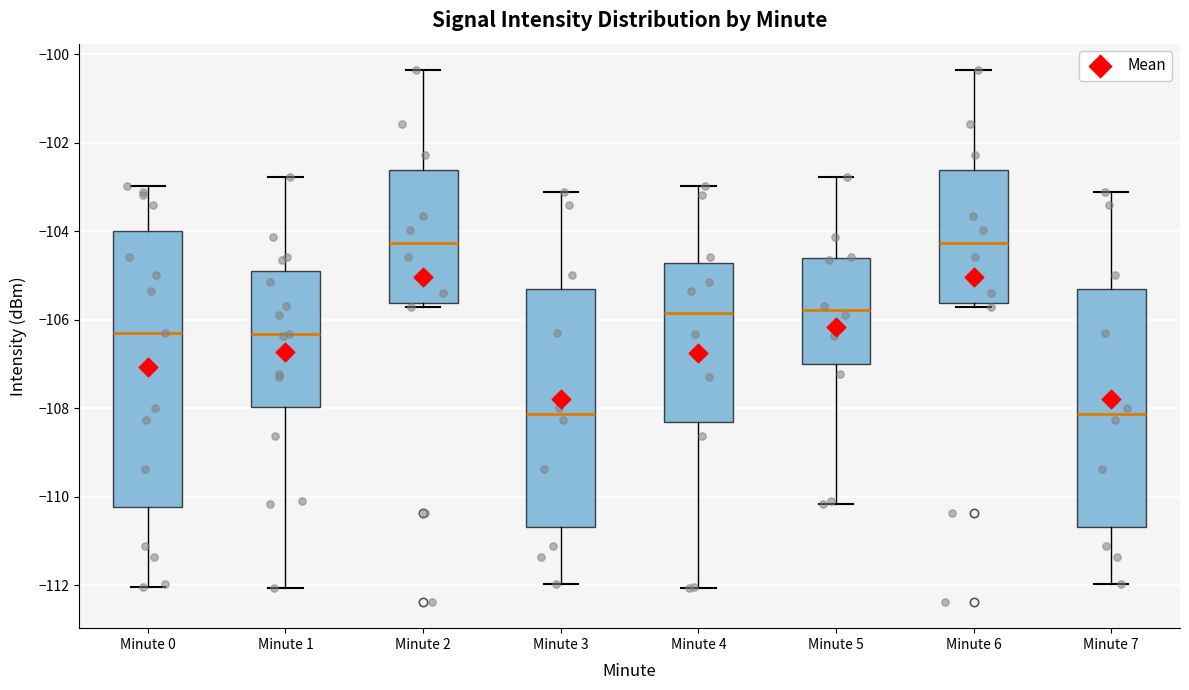

Reading left to right, transcribe this box plot: for each box, give where its median line is, the range the box spans, and where its two whiskers end, as read against the y-axis. The values are not printed on the chart, so give them approximately, as read against the axis.

Minute 0: median -106.4, box -110.2 to -104.0, whiskers -112.0 to -103.0
Minute 1: median -106.4, box -108.0 to -104.8, whiskers -112.0 to -102.8
Minute 2: median -104.2, box -105.6 to -102.6, whiskers -105.8 to -100.4
Minute 3: median -108.2, box -110.6 to -105.4, whiskers -112.0 to -103.2
Minute 4: median -105.8, box -108.2 to -104.8, whiskers -112.0 to -103.0
Minute 5: median -105.8, box -107.0 to -104.6, whiskers -110.2 to -102.8
Minute 6: median -104.2, box -105.6 to -102.6, whiskers -105.8 to -100.4
Minute 7: median -108.2, box -110.6 to -105.4, whiskers -112.0 to -103.2